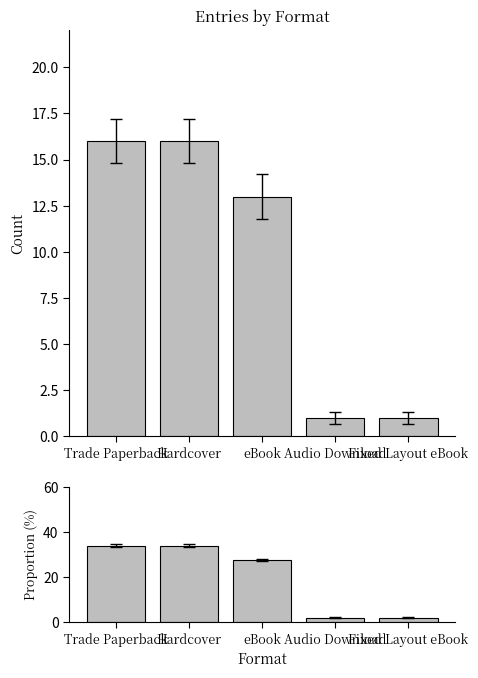

Is the value of Proportion at eBook greater than the value of Count at eBook?

Yes